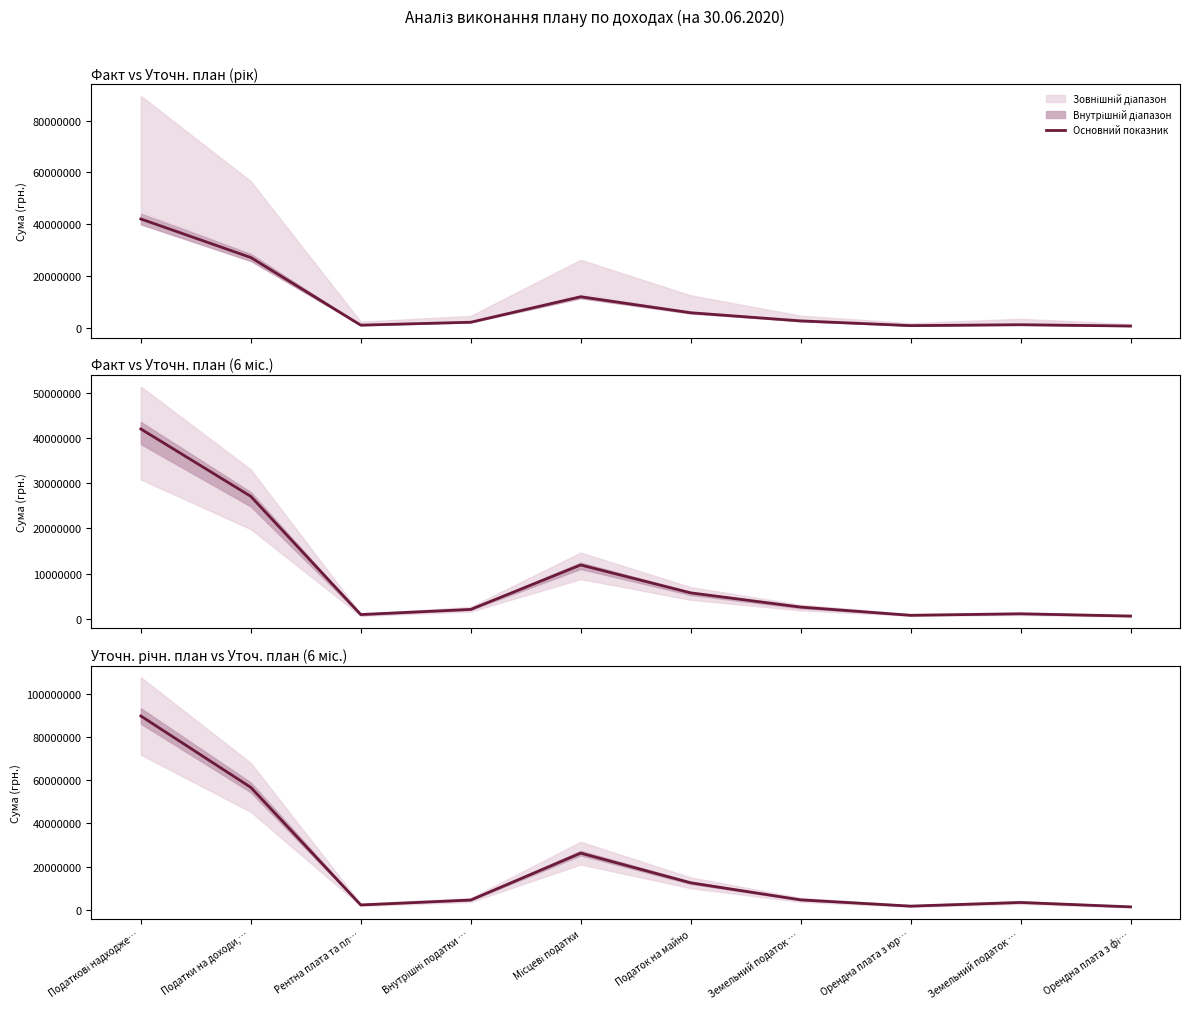

What is the average value?

20288670